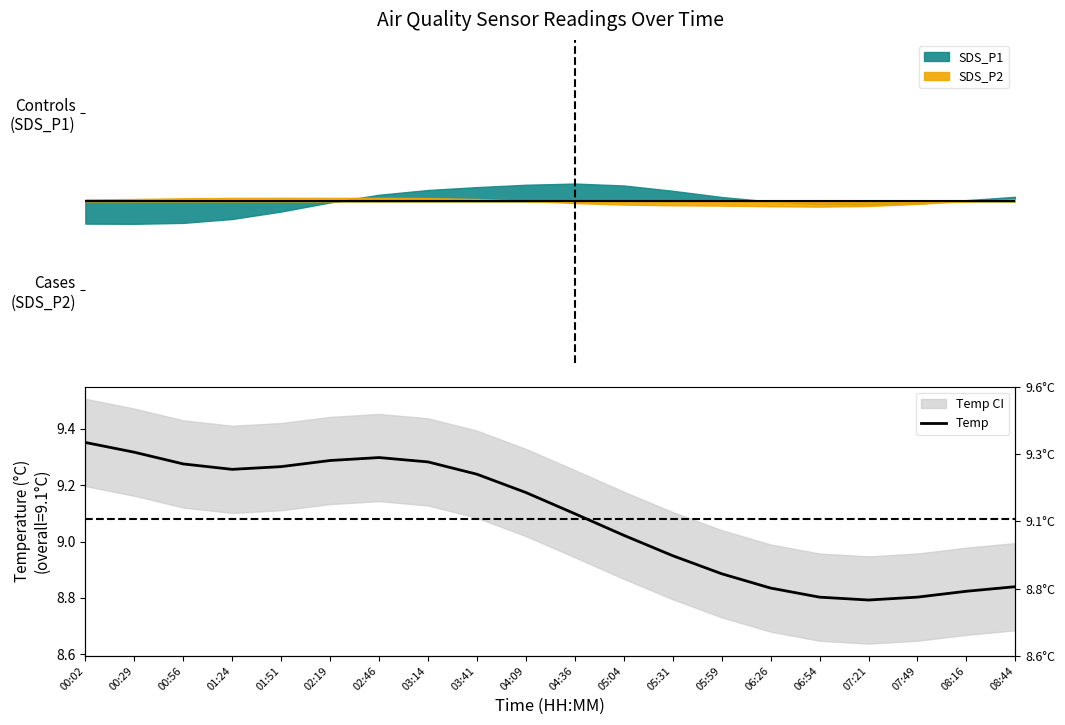

What is the difference between the values at 01:24 and 06:54?

0.5